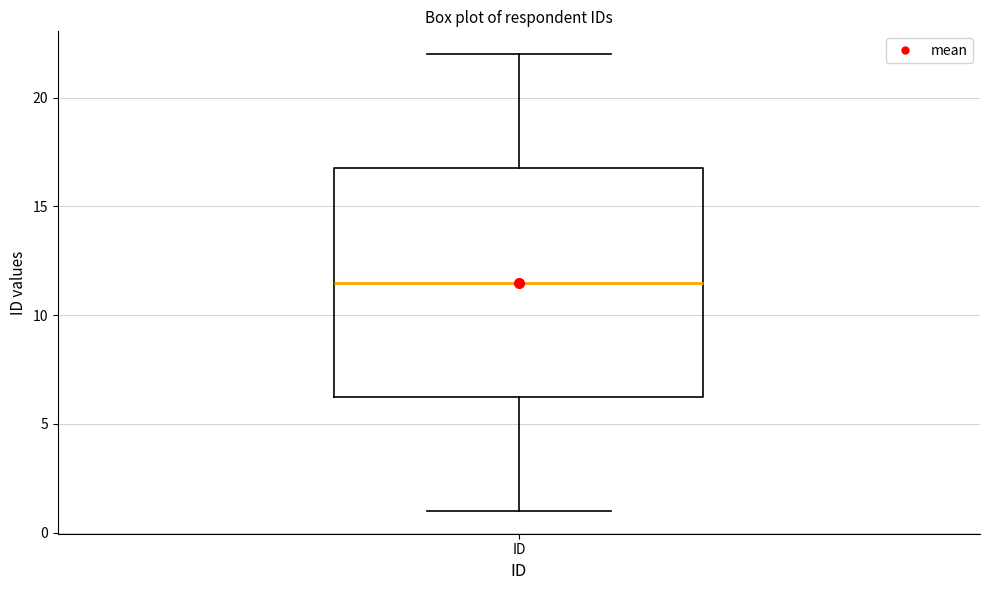

Where is the upper edge of the box for ID on the y-axis? The values are not printed on the chart, so give them approximately, as read against the axis.

17.0